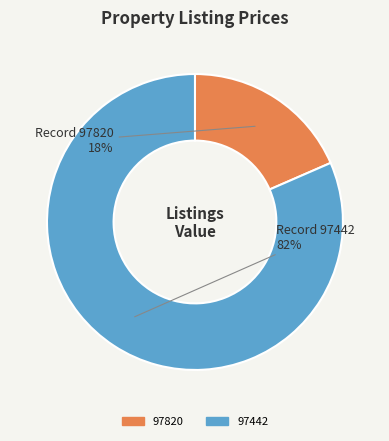

Is it true that 97820 is 18% of the pie?

True